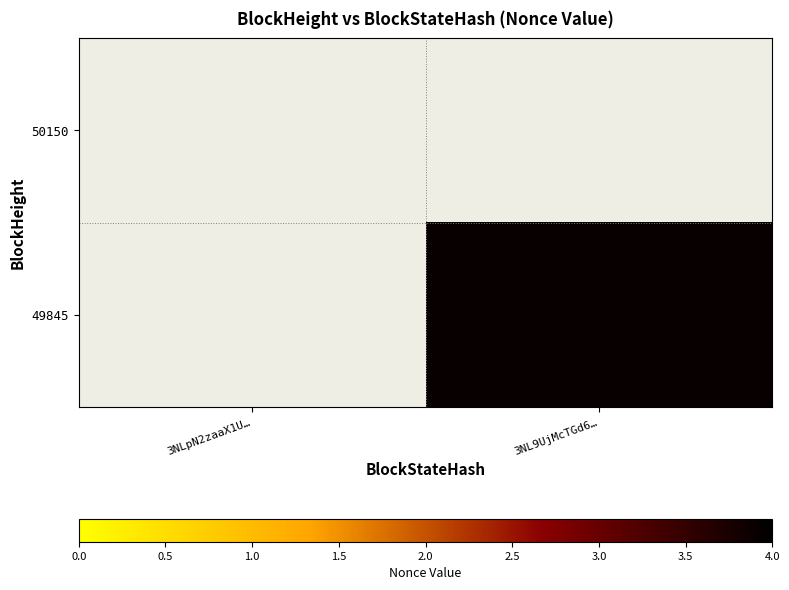

Is the value of 50150 at 3NL9UjMcTGd6… greater than the value of 49845 at 3NLpN2zaaX1U…?

No